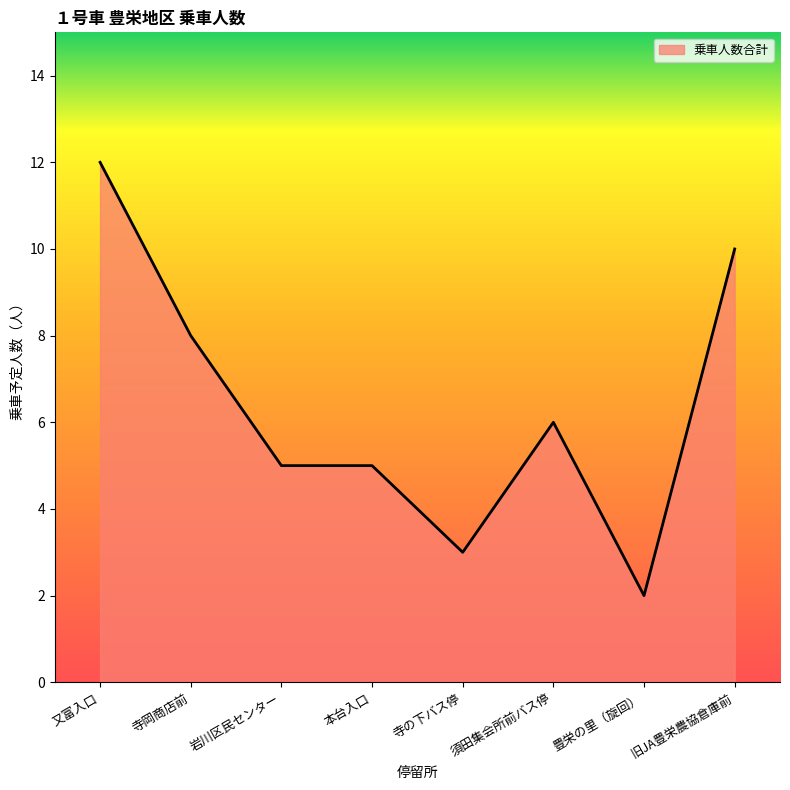

True or false: there are more than 0 points higher than both neighbors.

True